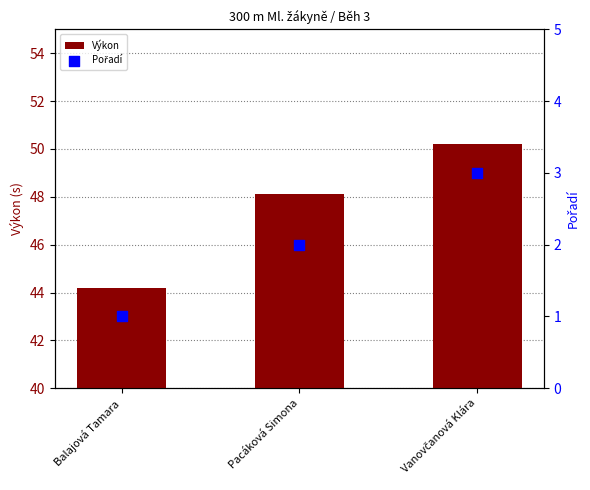

Which series has the largest Y range (max minus min)?

Výkon